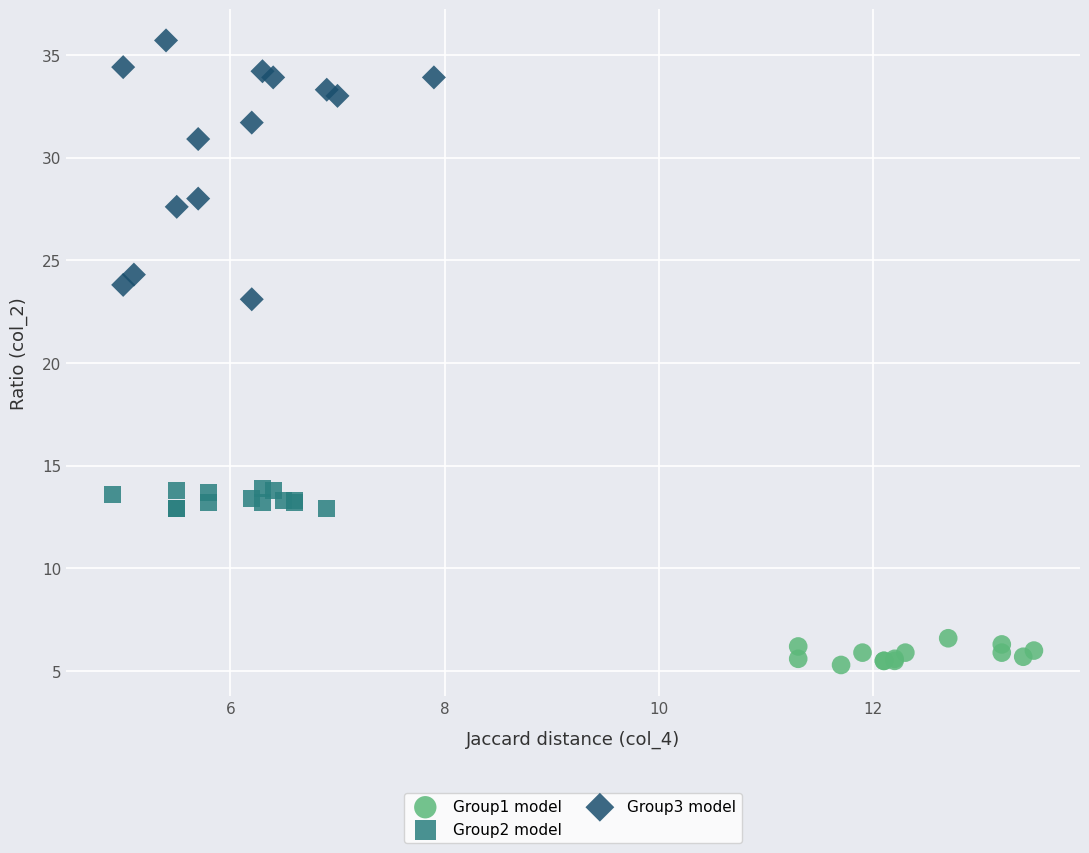

Which series has the largest Y range (max minus min)?

Group3 model